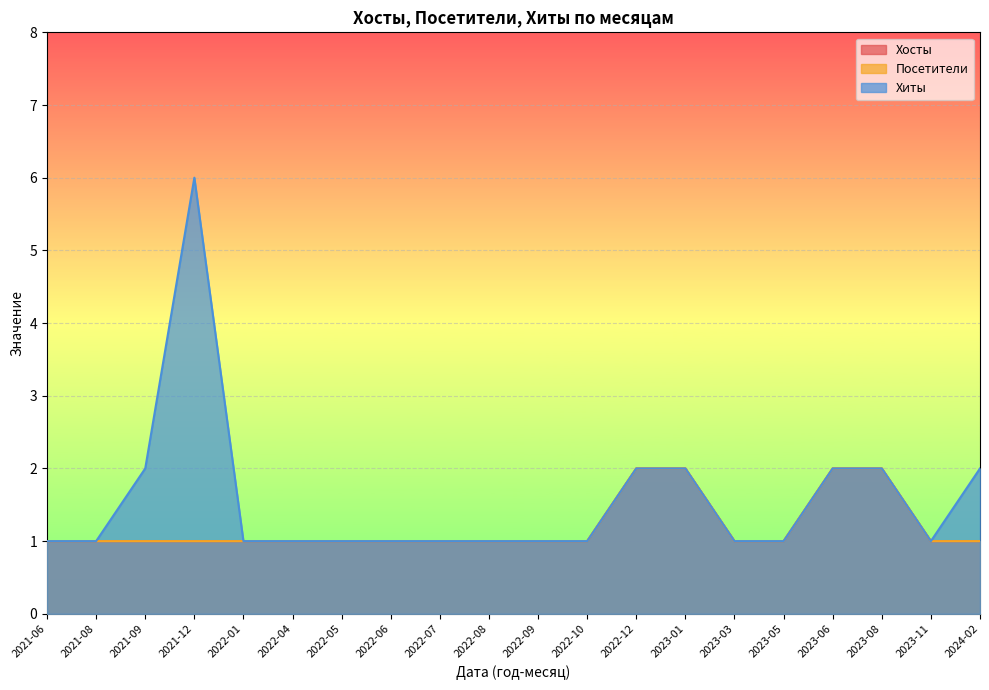

What is the difference between the highest and lowest values at 2021-12?

5